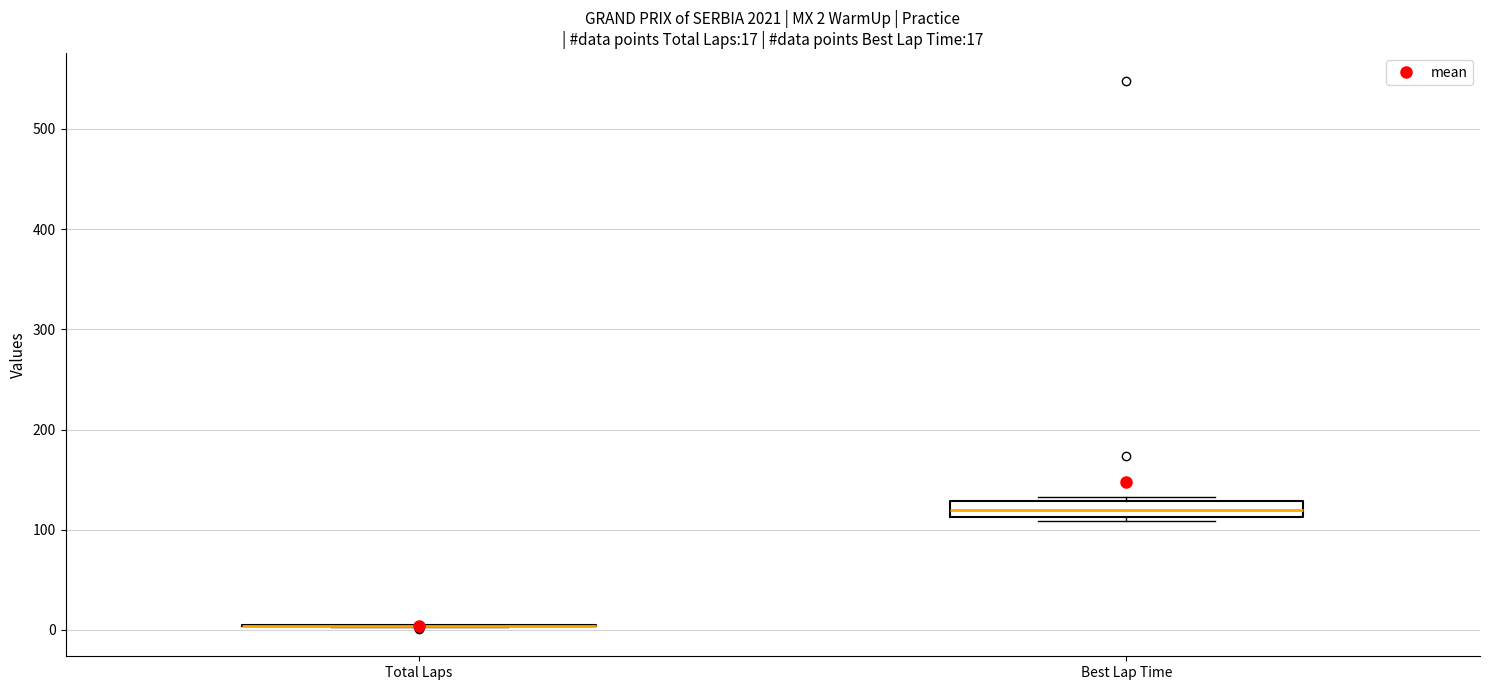

Which box is the tallest, from its lower edge to its upper edge?

Best Lap Time